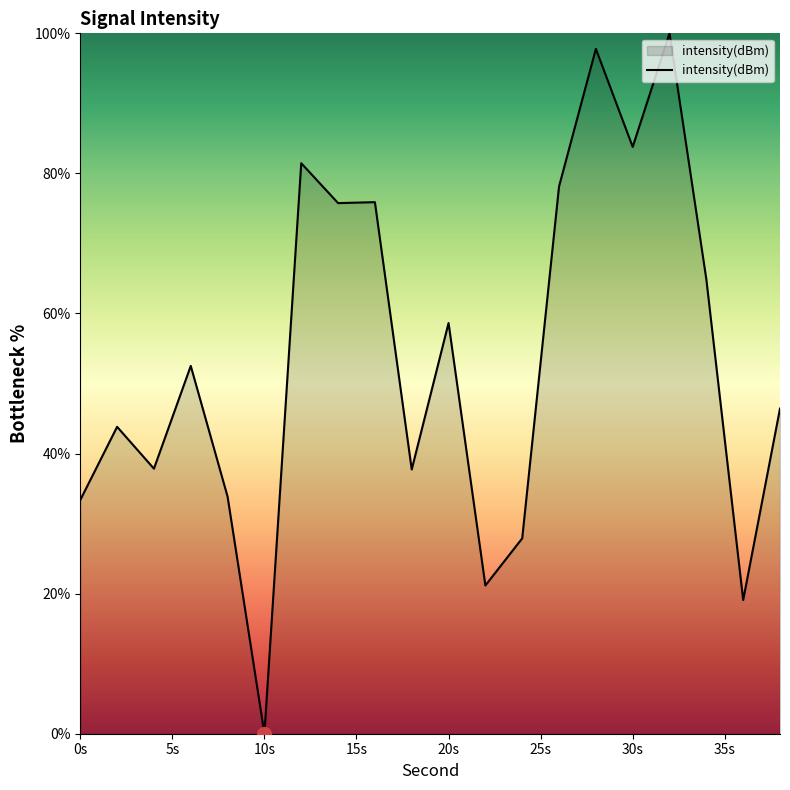

What is the maximum value shown in the chart?

100.0